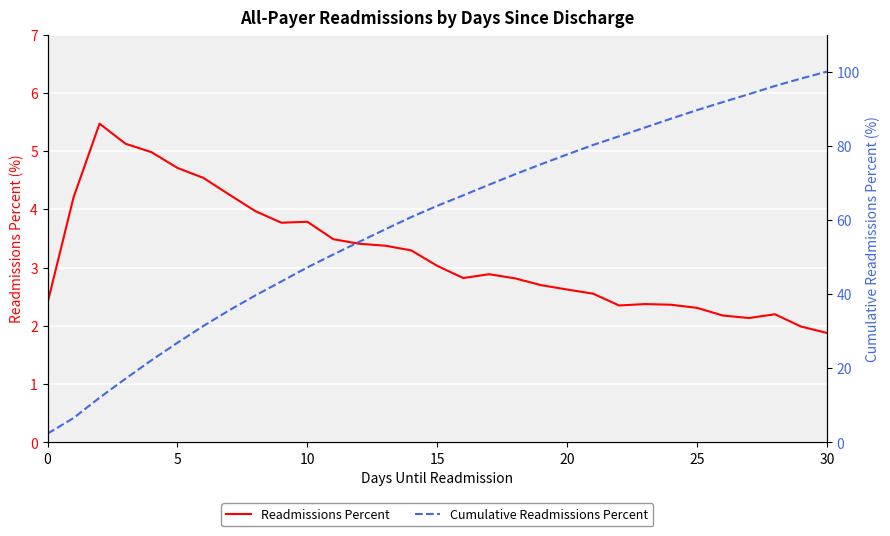

At how many categories does at least one series exceed 5?

30